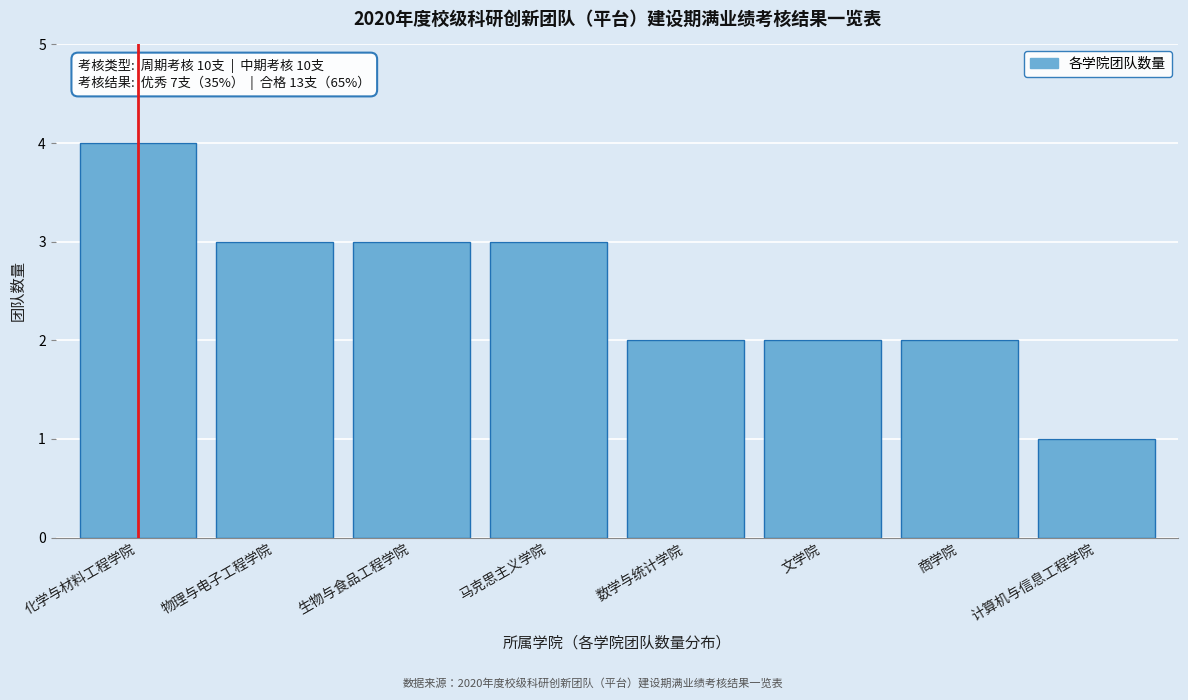

Reading left to right, transcribe all the data shown in this chart.

化学与材料工程学院=4	物理与电子工程学院=3	生物与食品工程学院=3	马克思主义学院=3	数学与统计学院=2	文学院=2	商学院=2	计算机与信息工程学院=1